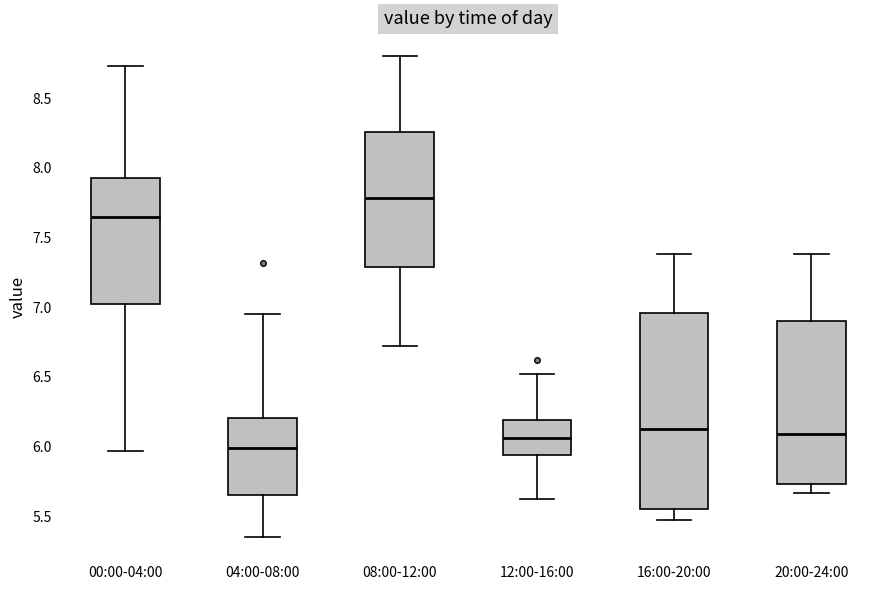

Which box is the tallest, from its lower edge to its upper edge?

16:00-20:00